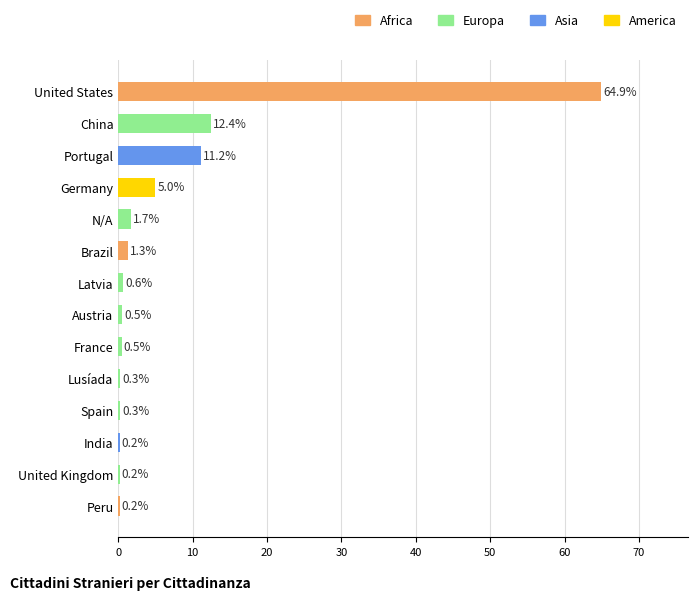

What is the change in value from United States to Brazil?

-63.6